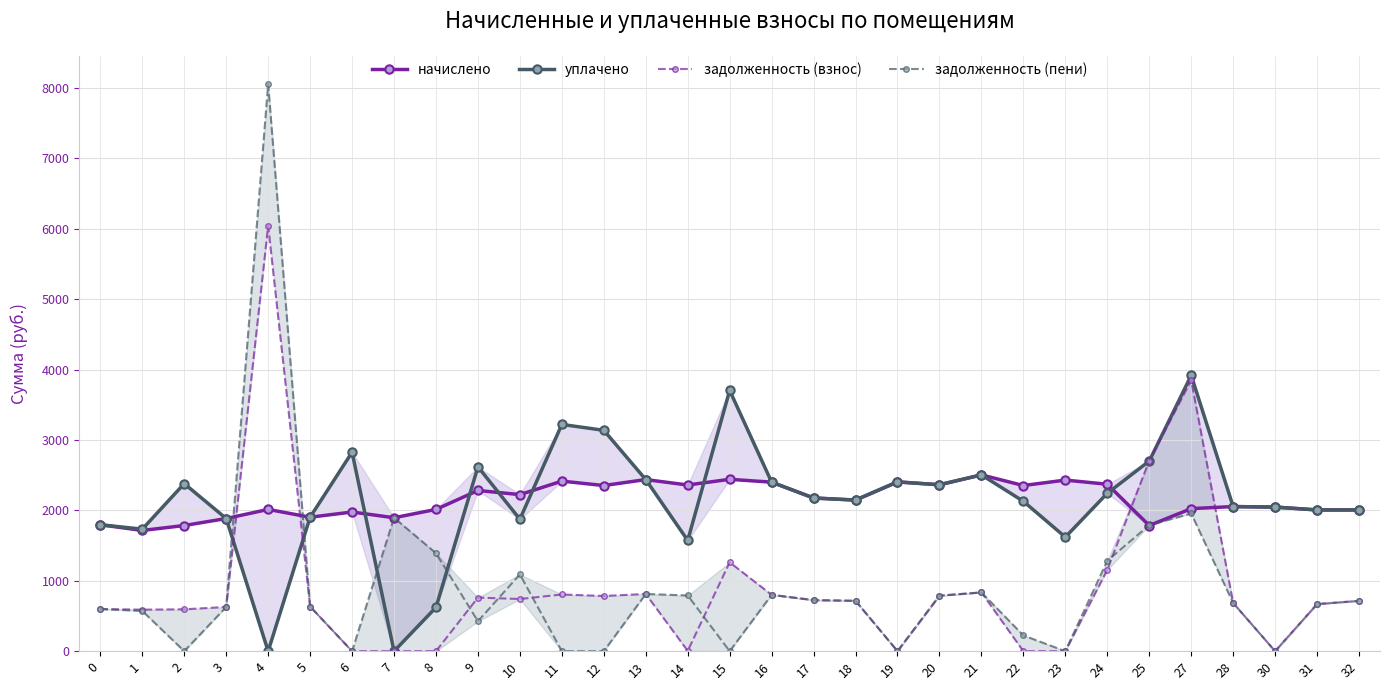

What is the maximum value for задолженность (пени)?

8052.4